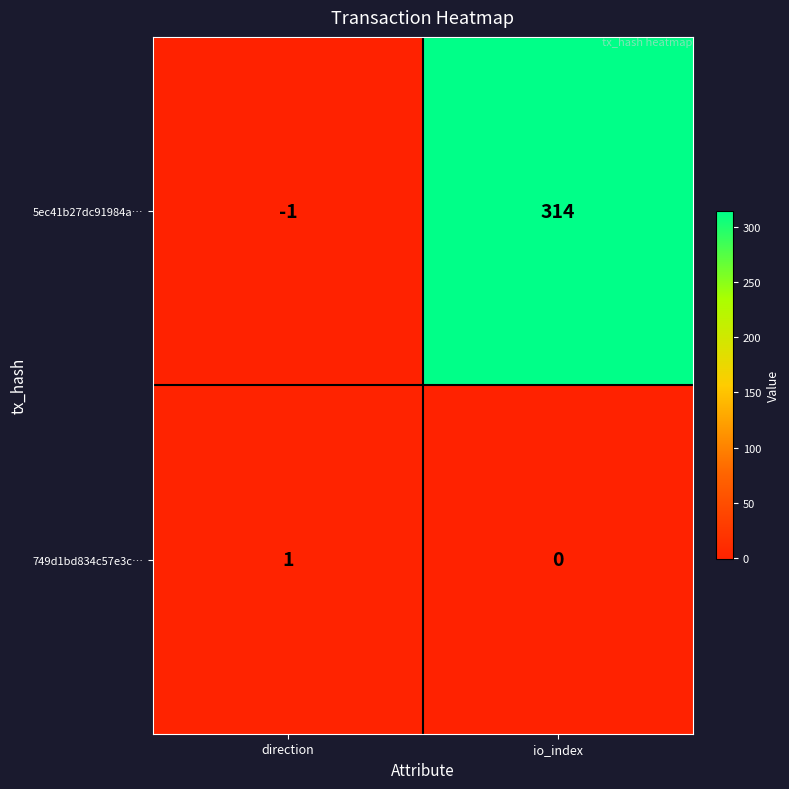

What is the difference between the 5ec41b27dc91984a… values at direction and io_index?

315